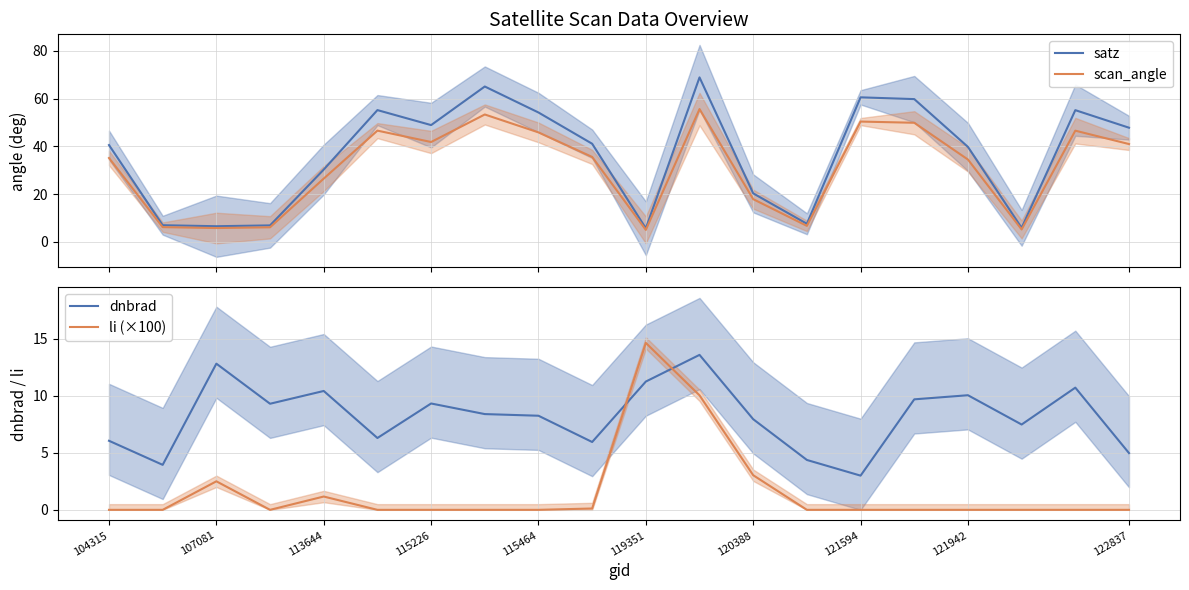

What is the maximum value for scan_angle?

55.7